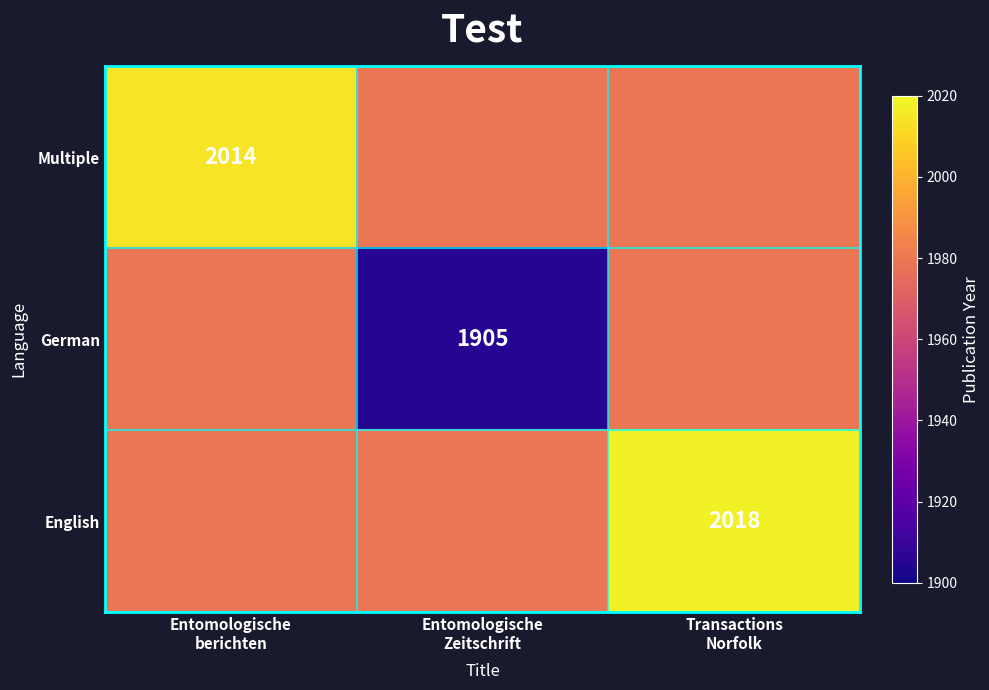

True or false: German has a value of 1979 at Entomologische berichten.

True